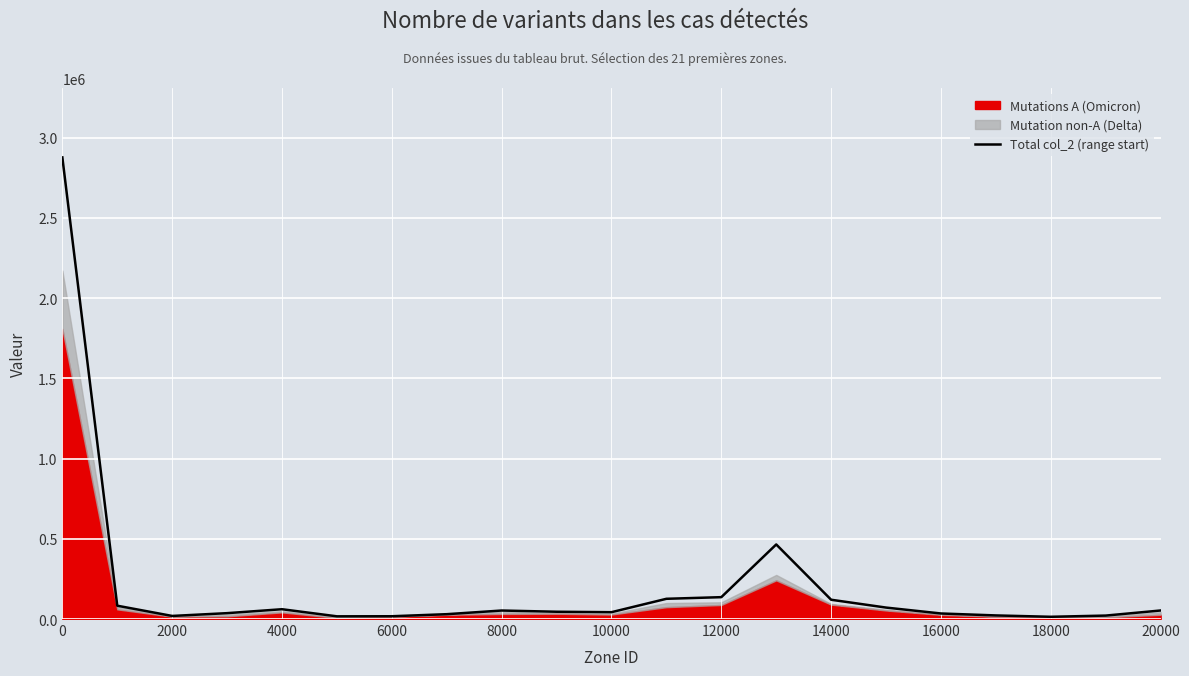

How many values exceed 45402?

10